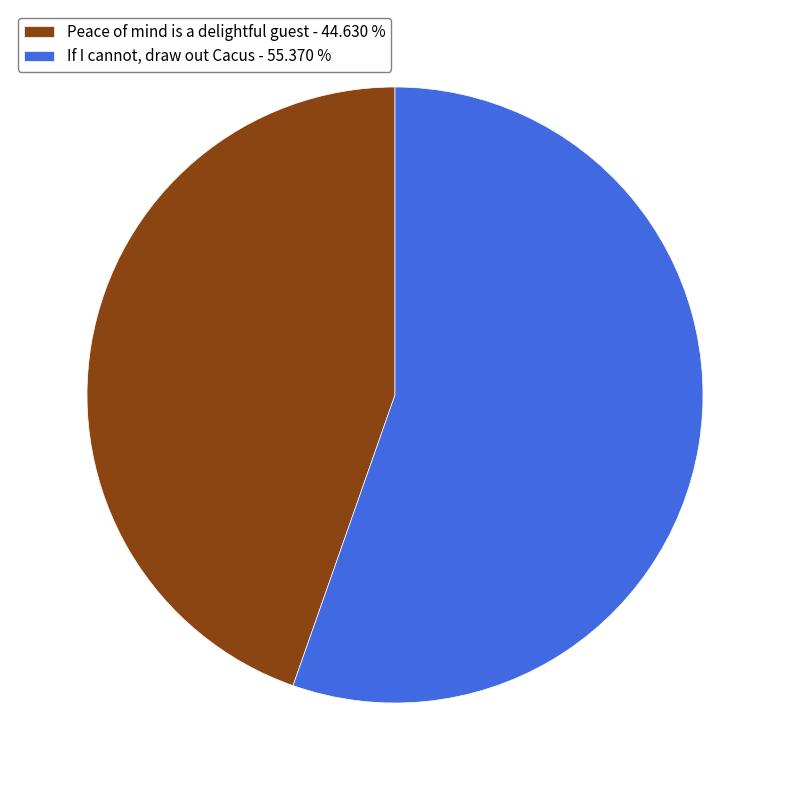

Is it true that Peace of mind is a delightful guest is 58% of the pie?

False